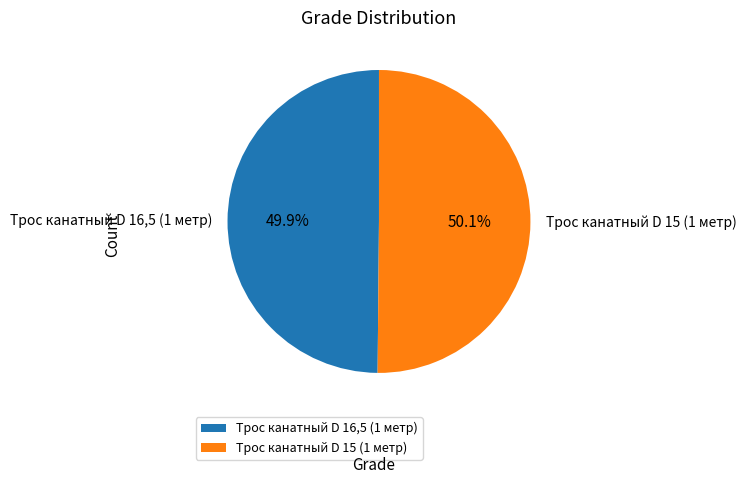

The Трос канатный D 15 (1 метр) slice represents 50% of the pie. True or false?

True